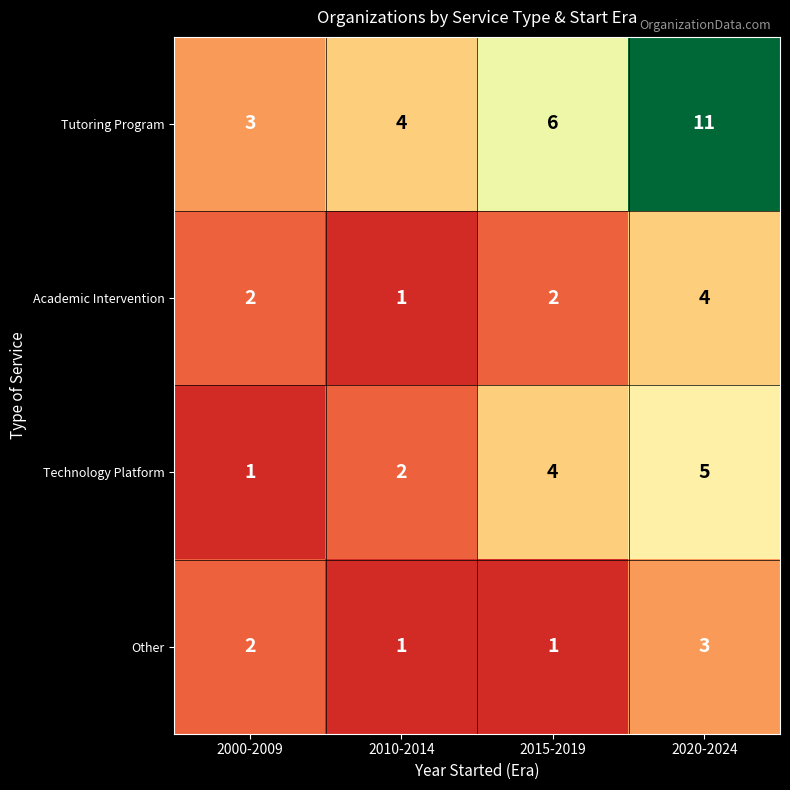

What is the difference between the highest and lowest values at 2000-2009?

2